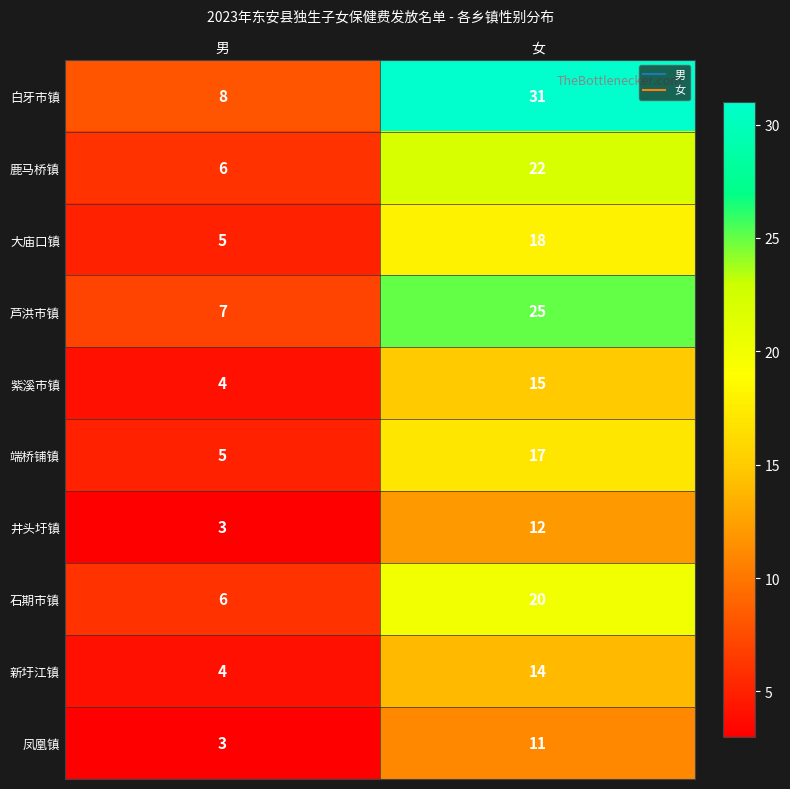

What is the sum of all 大庙口镇 values?

23